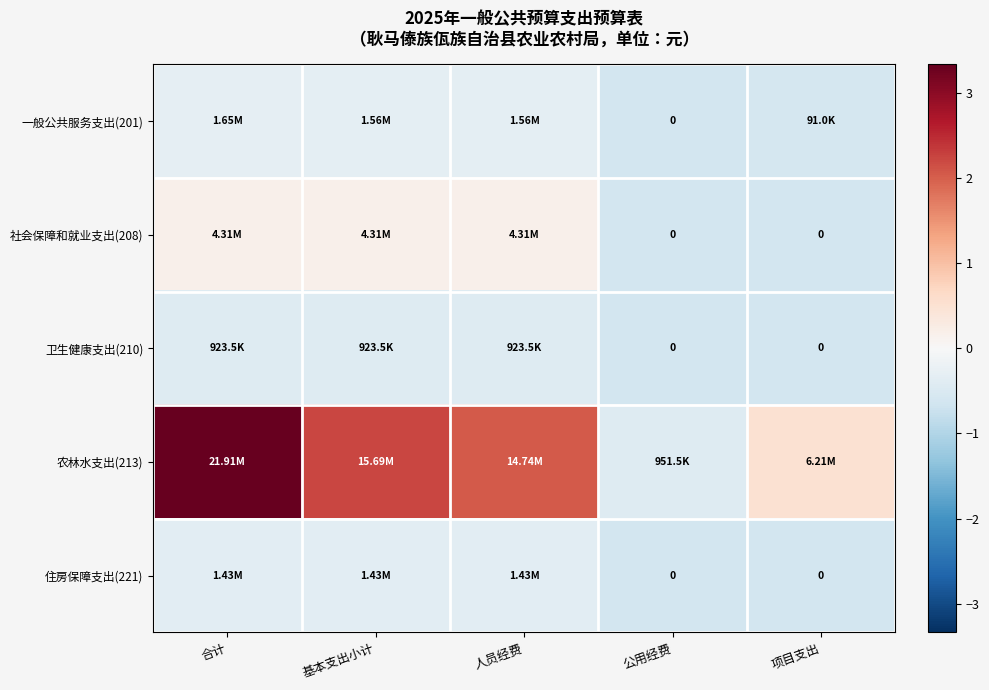

Which series has the widest spread of values?

农林水支出(213)